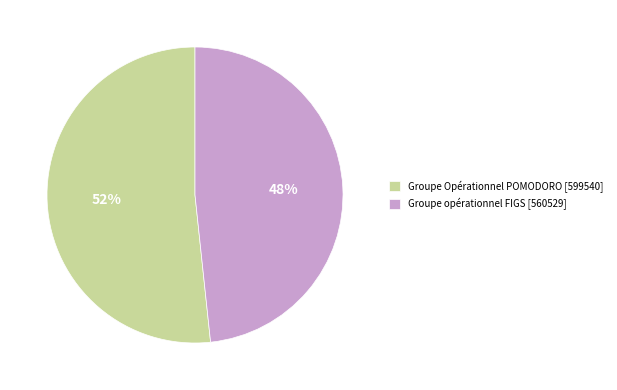

Does Groupe opérationnel FIGS [560529] represent more than half of the total?

No